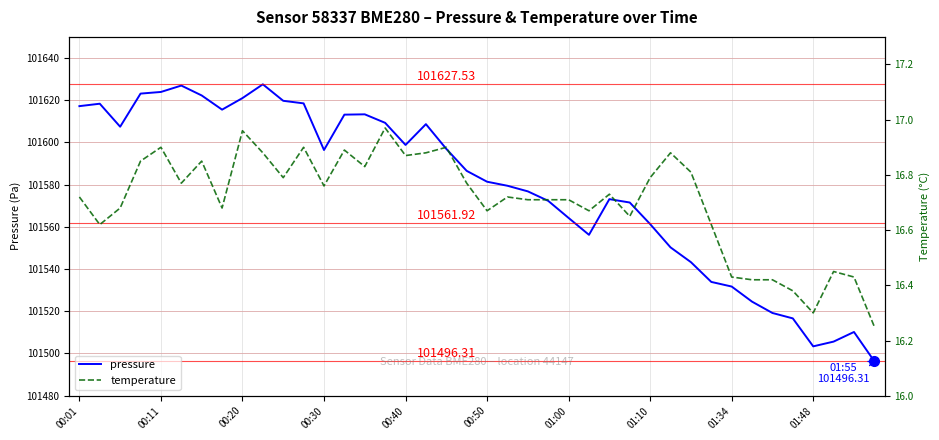

Reading left to right, transcribe all the data shown in this chart.

pressure: 101617.2	101618.3	101607.4	101623.1	101623.9	101626.9	101622.2	101615.5	101621.0	101627.5	101619.7	101618.5	101596.4	101613.2	101613.3	101609.3	101598.8	101608.7	101596.9	101586.5	101581.4	101579.5	101576.8	101572.3	101564.2	101556.2	101573.1	101571.5	101561.3	101550.3	101543.3	101533.9	101531.7	101524.6	101519.2	101516.6	101503.4	101505.6	101510.2	101496.3
temperature: 16.7	16.6	16.7	16.9	16.9	16.8	16.9	16.7	17.0	16.9	16.8	16.9	16.8	16.9	16.8	17.0	16.9	16.9	16.9	16.8	16.7	16.7	16.7	16.7	16.7	16.7	16.7	16.6	16.8	16.9	16.8	16.6	16.4	16.4	16.4	16.4	16.3	16.4	16.4	16.2